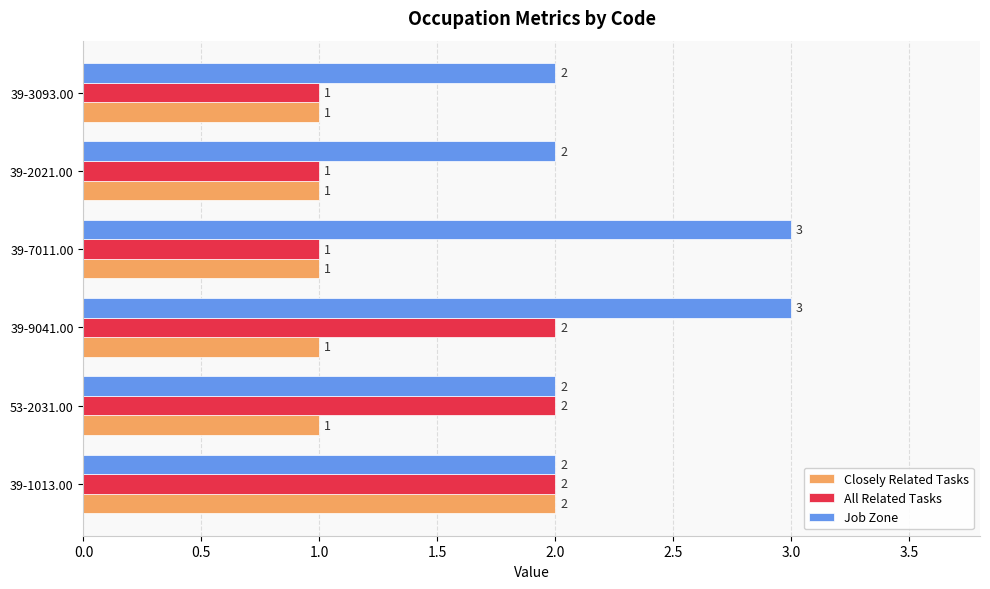

Between 39-7011.00 and 39-2021.00, which series saw the biggest shift?

Job Zone